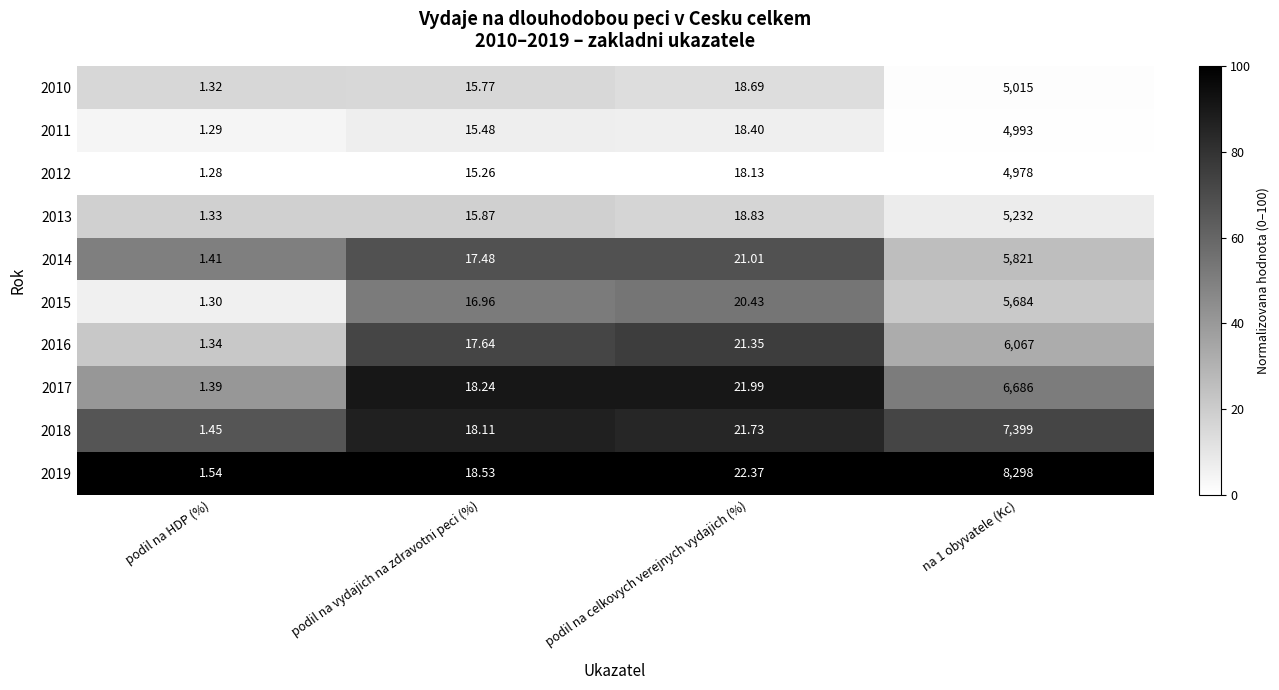

At which label does 2012 first exceed 18?

podil na celkovych verejnych vydajich (%)